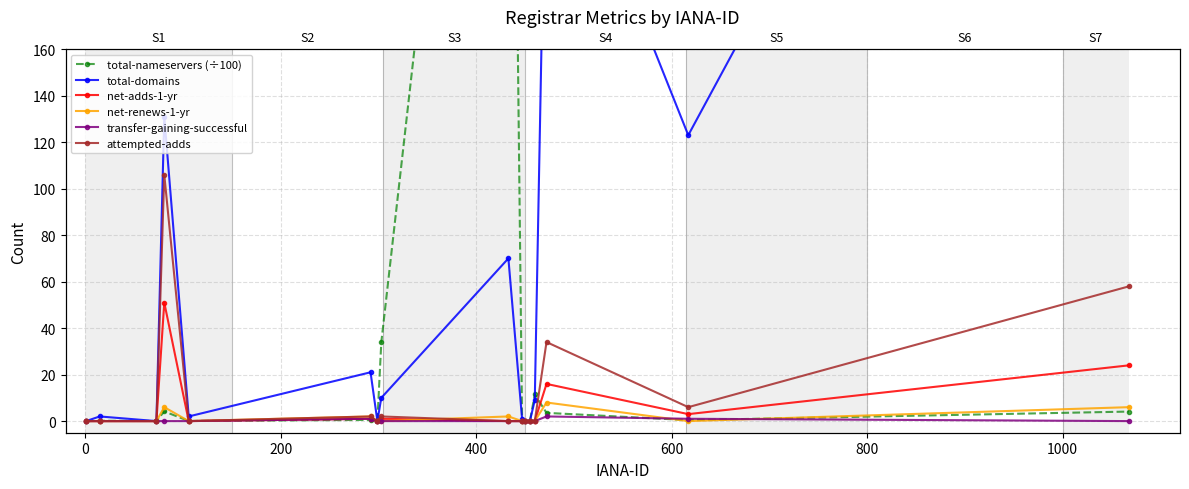

Reading left to right, what are all the values shown in this chart?

total-nameservers (÷100): 0.0	0.1	0.1	4.2	0.1	0.5	0.0	33.9	517.3	0.1	0.0	0.0	11.4	3.5	0.4	4.1
total-domains: 0.0	2.0	0.0	131.0	2.0	21.0	0.0	10.0	70.0	1.0	0.0	0.0	9.0	276.0	123.0	474.0
net-adds-1-yr: 0.0	0.0	0.0	51.0	0.0	1.0	0.0	1.0	0.0	0.0	0.0	0.0	0.0	16.0	3.0	24.0
net-renews-1-yr: 0.0	0.0	0.0	6.0	0.0	2.0	0.0	0.0	2.0	0.0	0.0	0.0	0.0	8.0	0.0	6.0
transfer-gaining-successful: 0.0	0.0	0.0	0.0	0.0	1.0	0.0	0.0	0.0	0.0	0.0	0.0	0.0	2.0	1.0	0.0
attempted-adds: 0.0	0.0	0.0	106.0	0.0	2.0	0.0	2.0	0.0	0.0	0.0	0.0	0.0	34.0	6.0	58.0